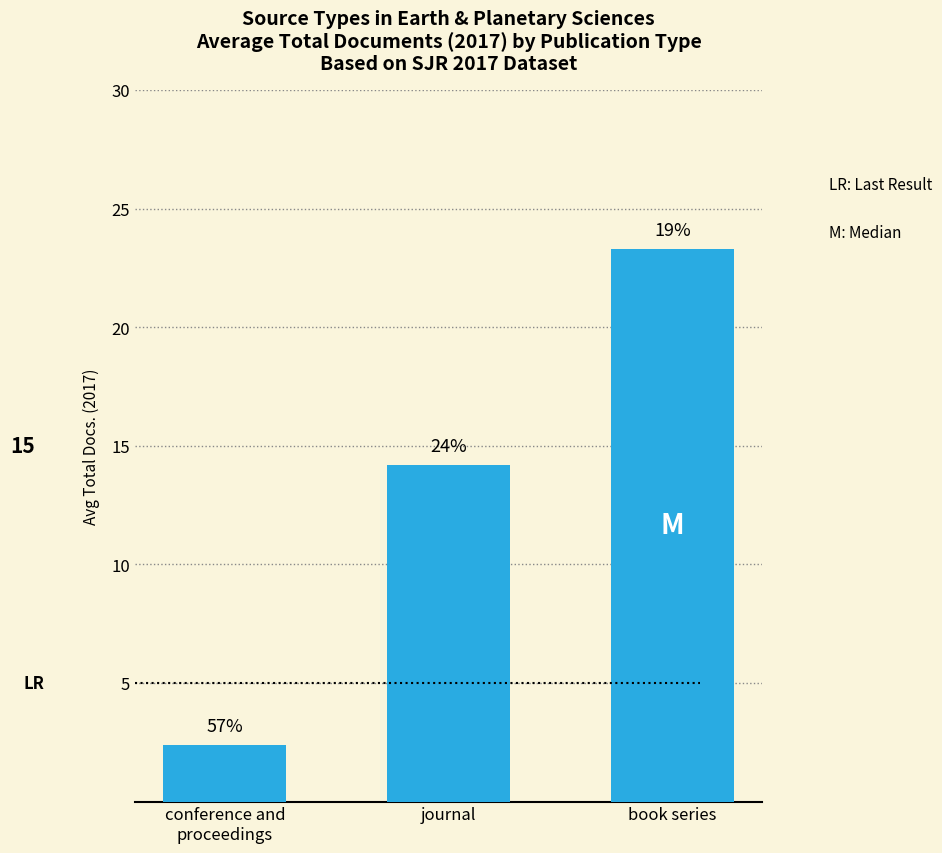

What is the maximum value shown in the chart?

23.3